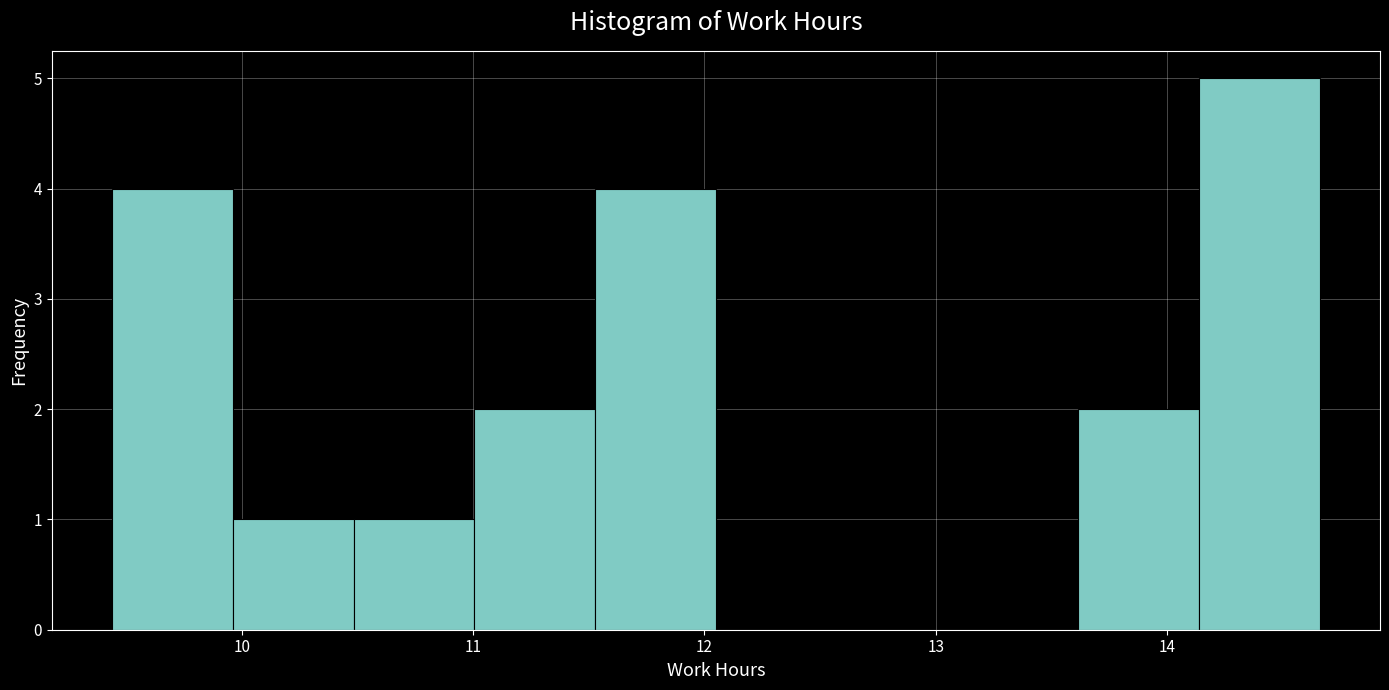

Which range on the x-axis has the tallest bar?

14.1 to 14.7